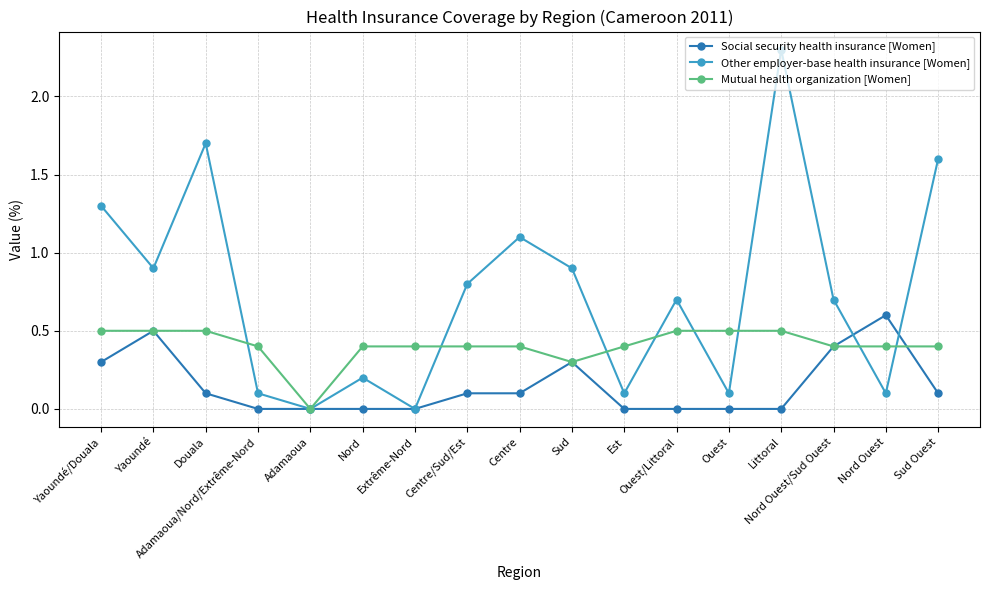

Reading left to right, transcribe all the data shown in this chart.

Social security health insurance [Women]: 0.3	0.5	0.1	0.0	0.0	0.0	0.0	0.1	0.1	0.3	0.0	0.0	0.0	0.0	0.4	0.6	0.1
Other employer-base health insurance [Women]: 1.3	0.9	1.7	0.1	0.0	0.2	0.0	0.8	1.1	0.9	0.1	0.7	0.1	2.3	0.7	0.1	1.6
Mutual health organization [Women]: 0.5	0.5	0.5	0.4	0.0	0.4	0.4	0.4	0.4	0.3	0.4	0.5	0.5	0.5	0.4	0.4	0.4